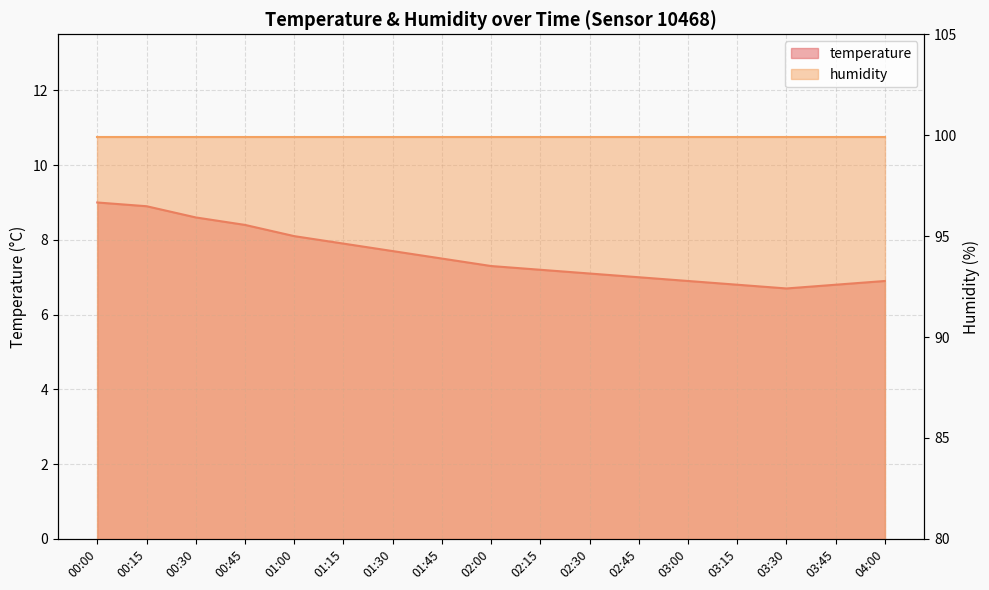

What is the label of the 3rd point from the left?

00:30